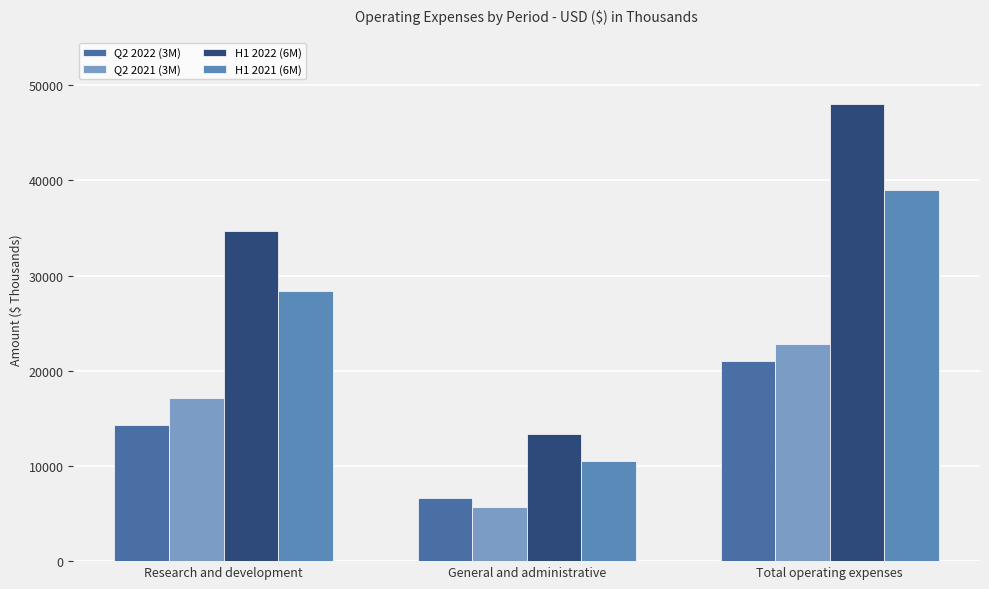

Does the chart contain stacked bars?

No